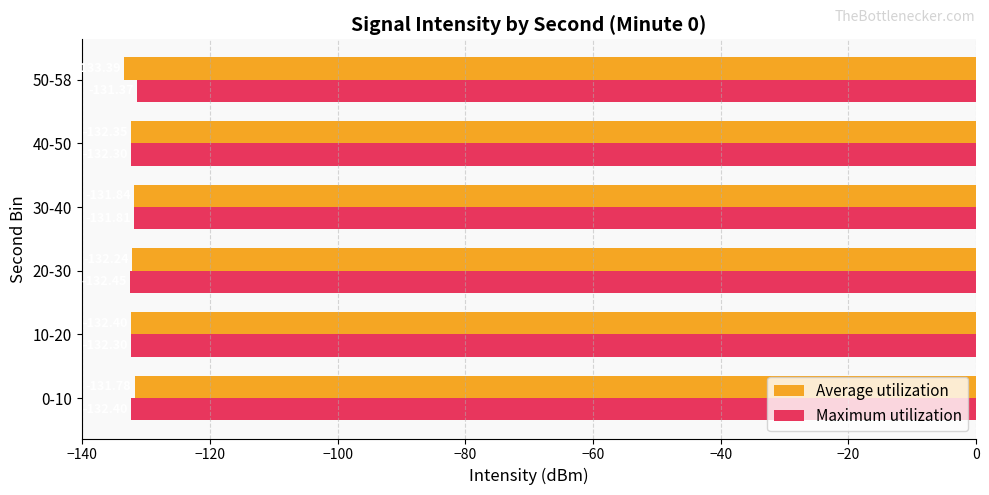

At which category is the sum across all series the highest?

30-40